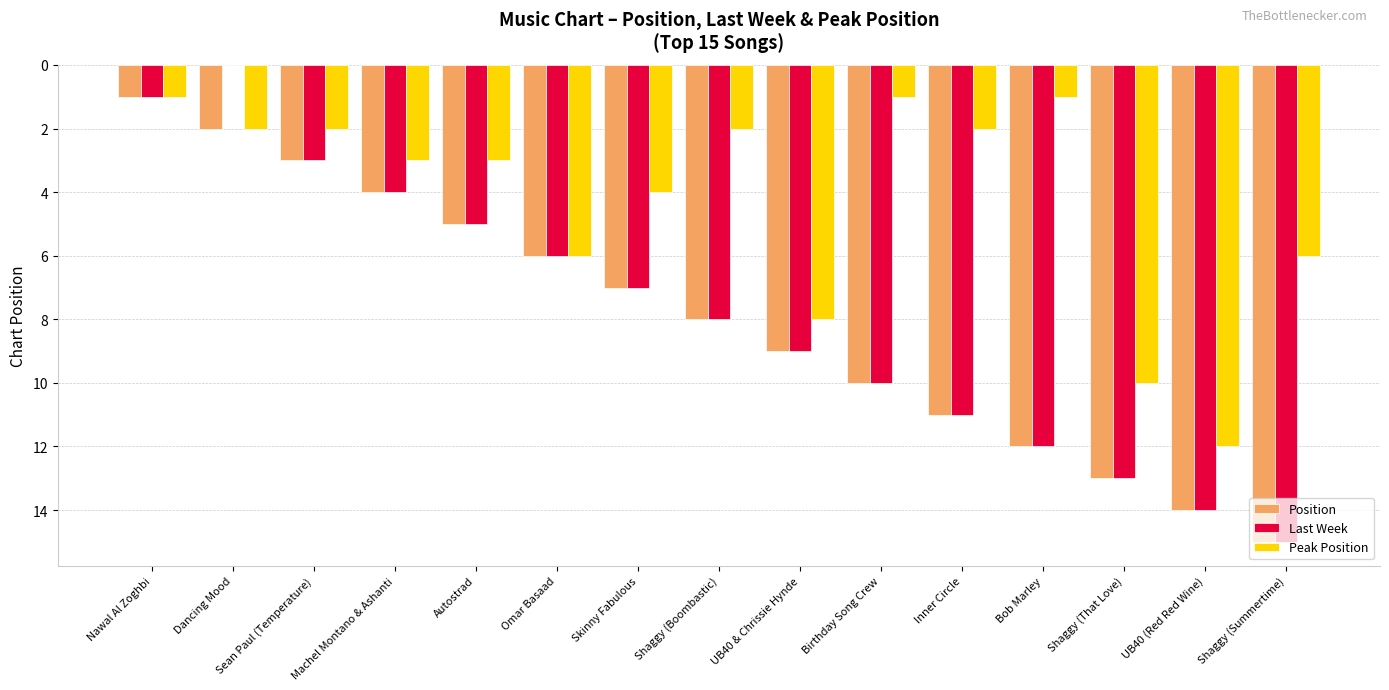

What is the average value of the Last Week series?

8